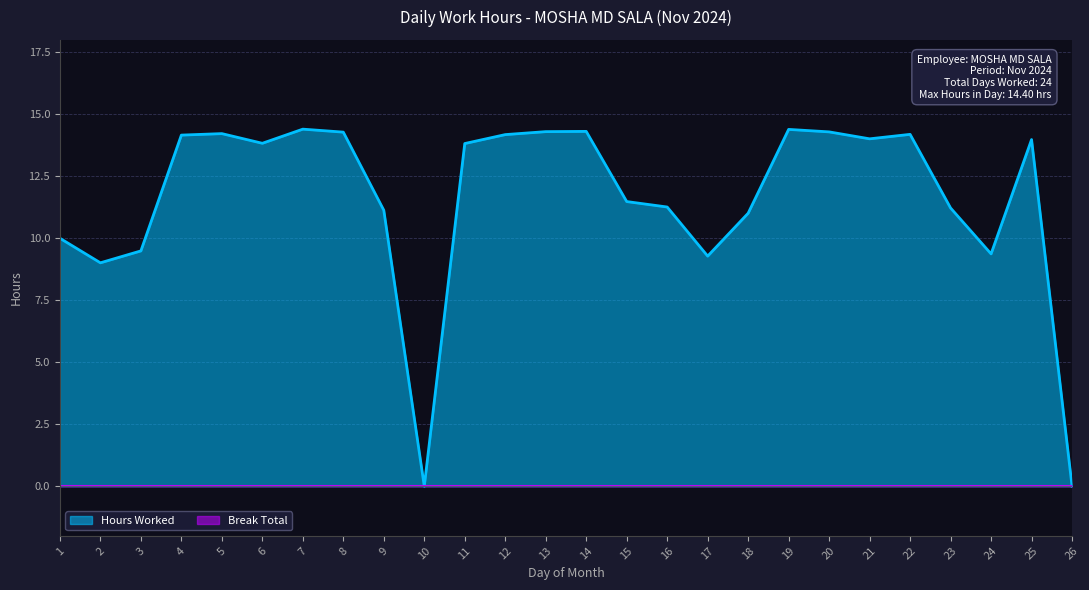

What is the value of the 16th point from the left?

11.3